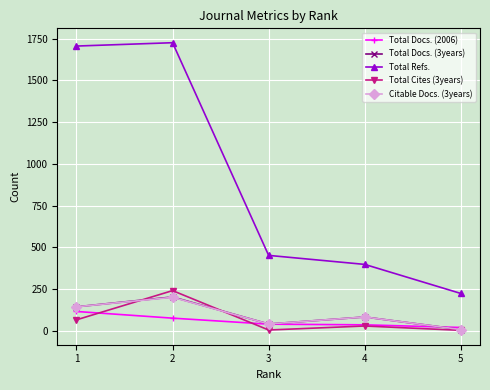

True or false: Total Refs. and Total Docs. (2006) cross at least once.

False